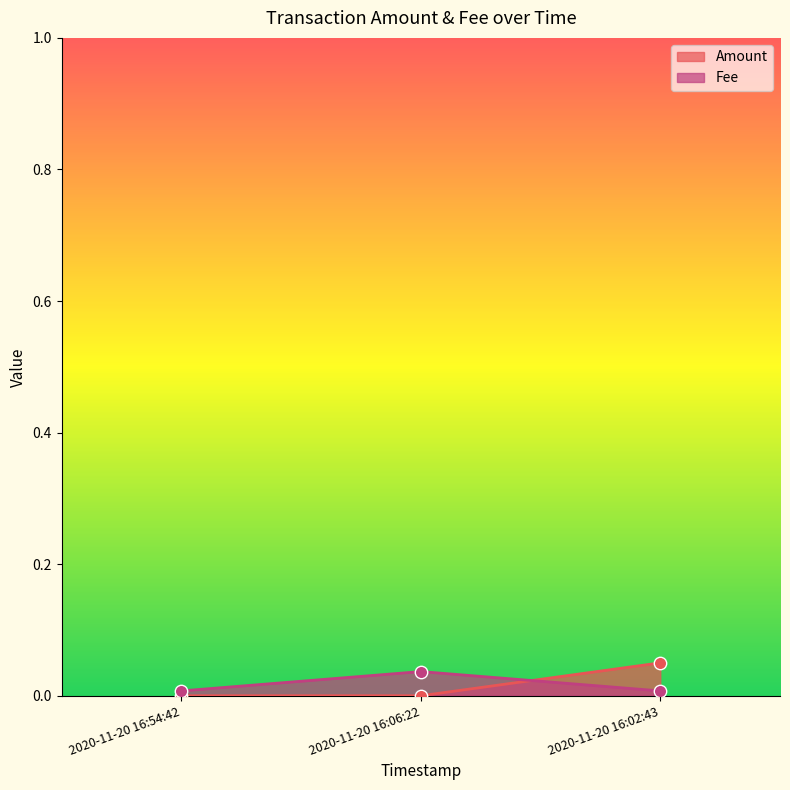

Is the value of Amount at 2020-11-20 16:06:22 greater than the value of Fee at 2020-11-20 16:02:43?

No